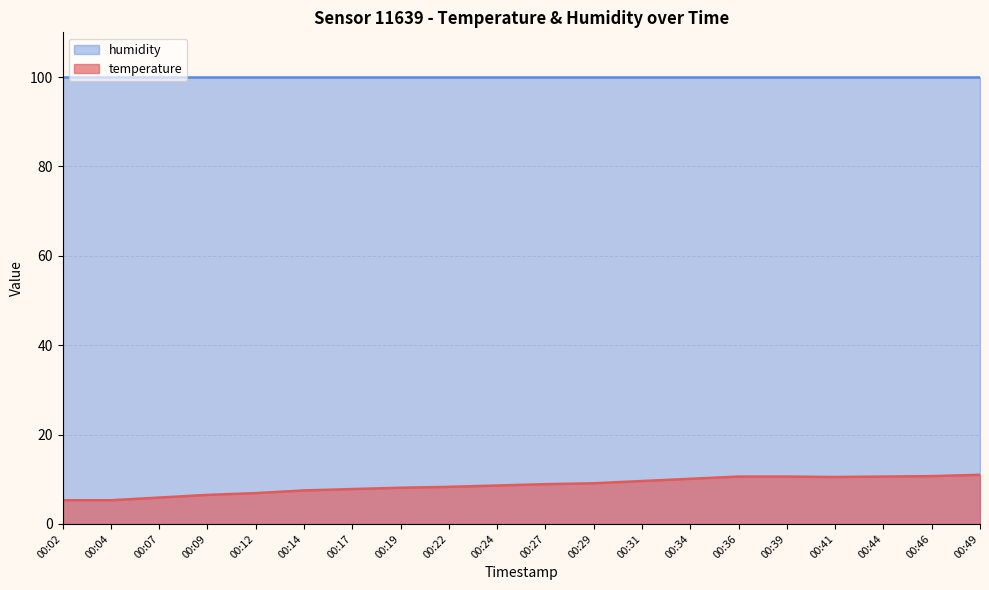

What is the minimum value shown in the chart?

5.3